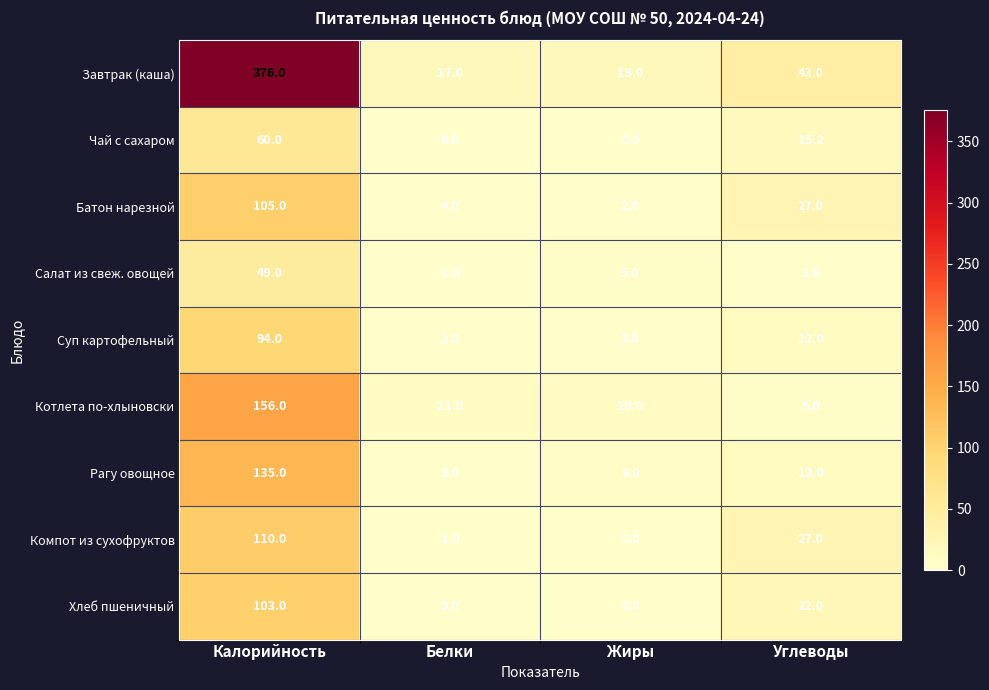

List the labels in order of Завтрак (каша) value, largest first.

Калорийность, Углеводы, Жиры, Белки